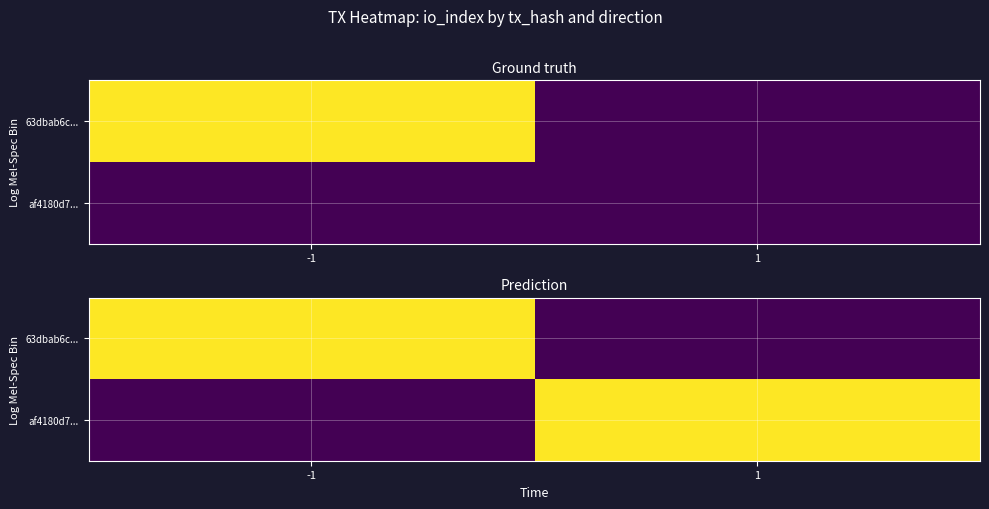

Is the value of af4180d7... at 1 greater than the value of 63dbab6c... at 1?

Yes